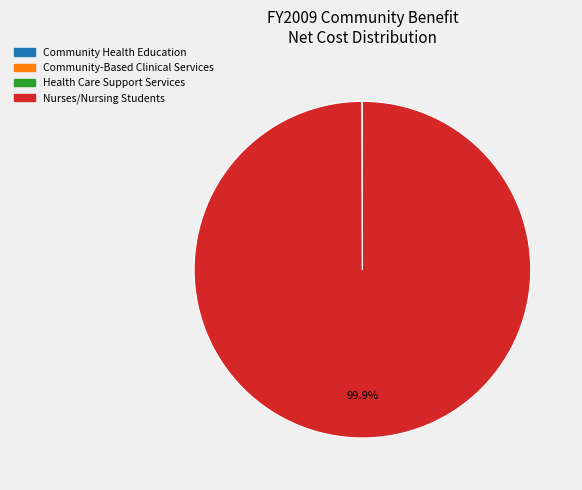

Is there a majority slice in this chart?

Yes